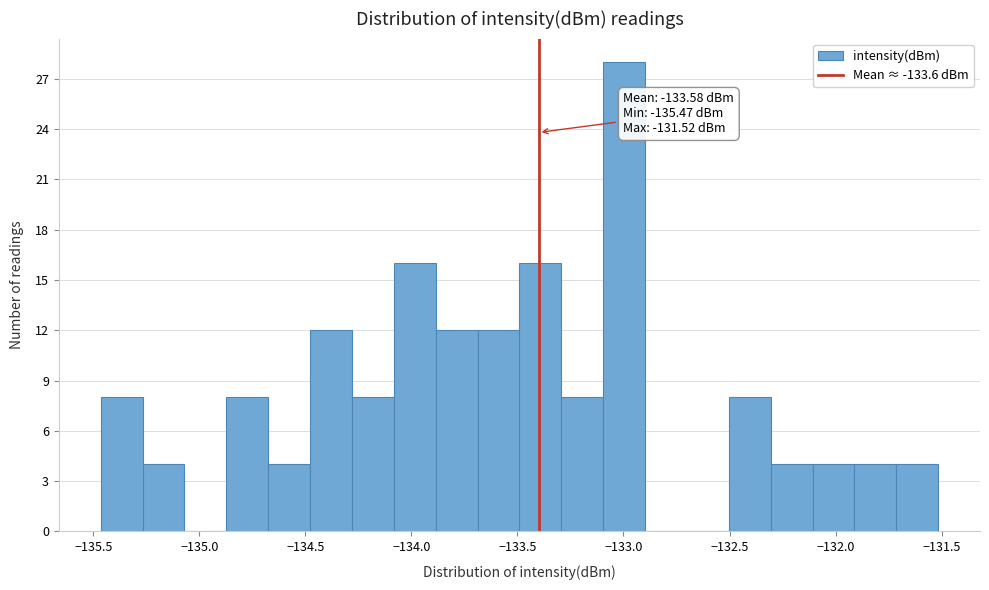

Read against the x-axis, roughly where is the centre of the tallest bar?

-133.00